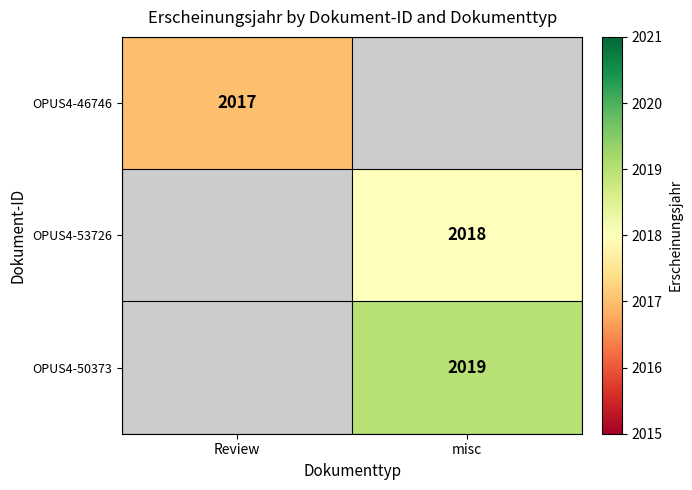

The value of OPUS4-53726 at misc is 2806. True or false?

False